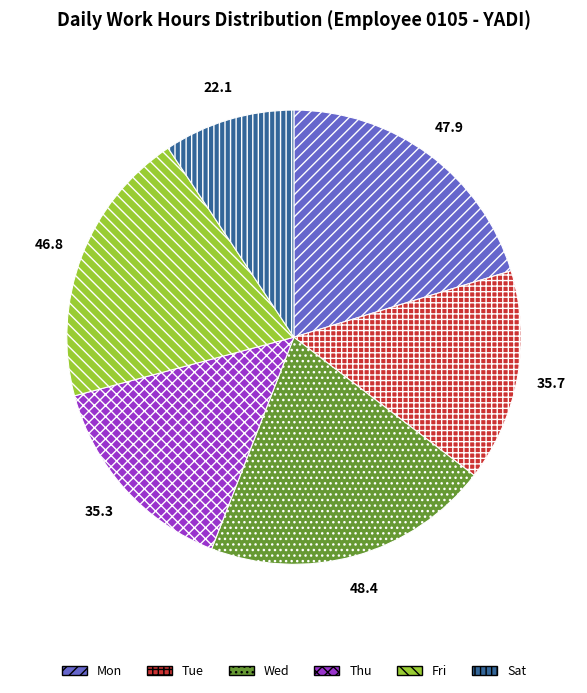

Is the sum of Sat and Mon greater than half?

No